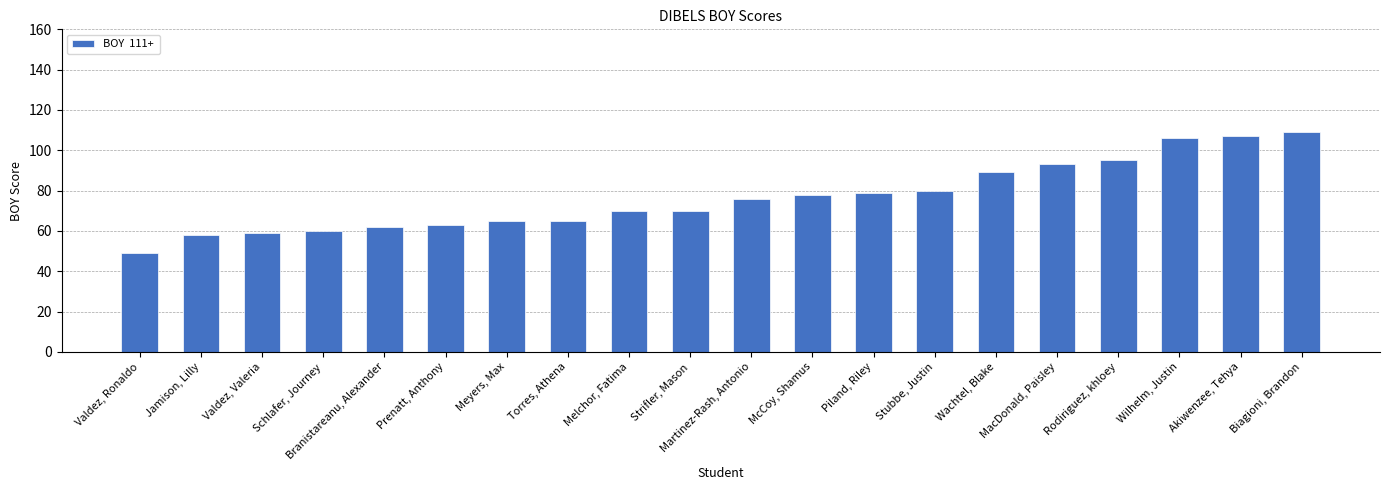

Are the bars grouped side by side (vs. stacked)?

No